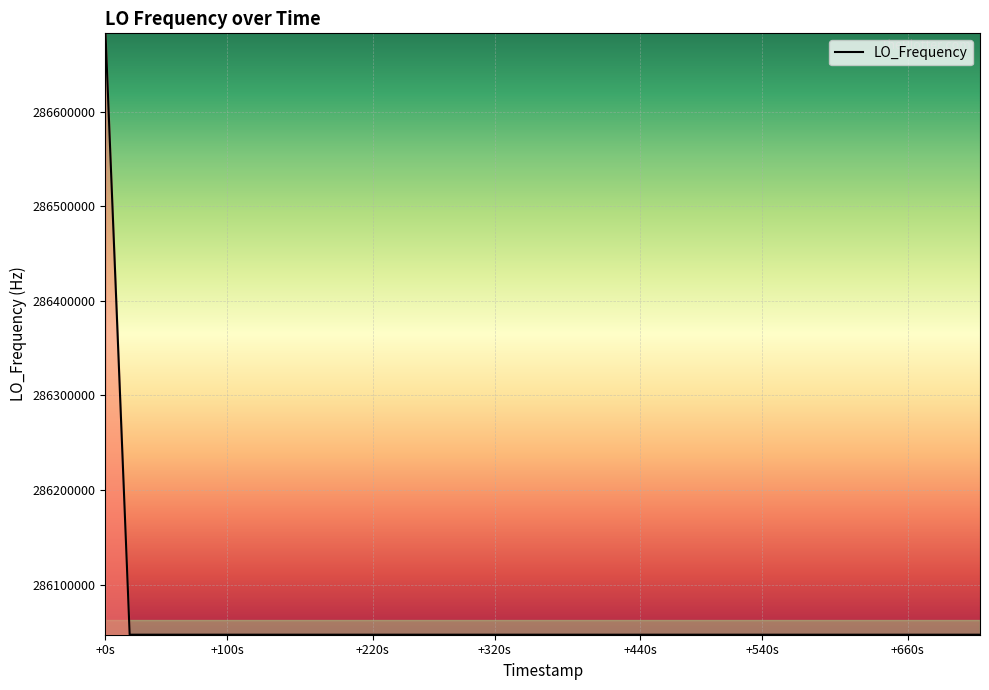

Does the chart display data point markers on the line(s)?

No